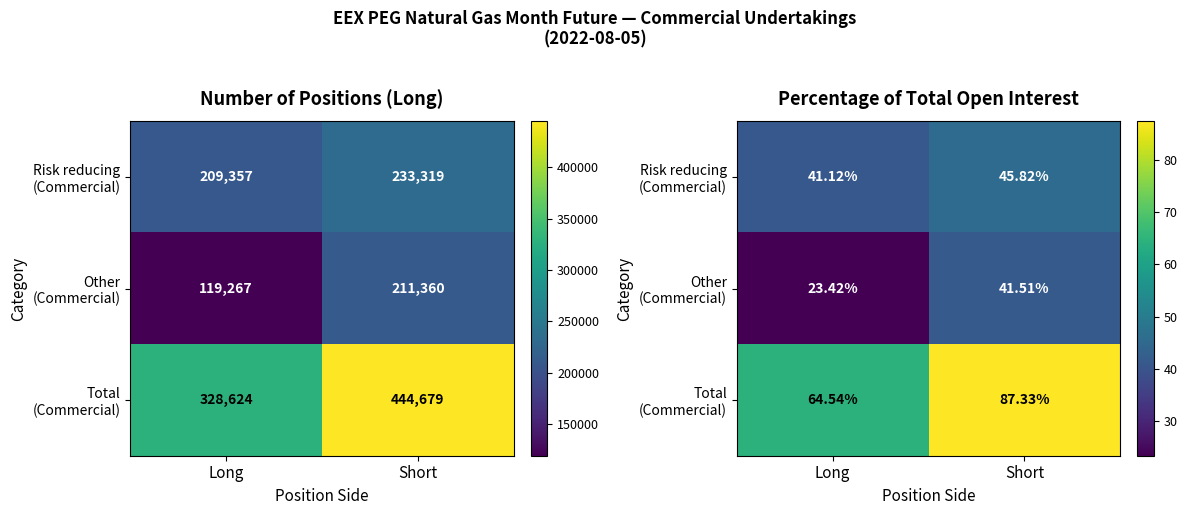

What is the highest value of the Total (Commercial) series?

87.3